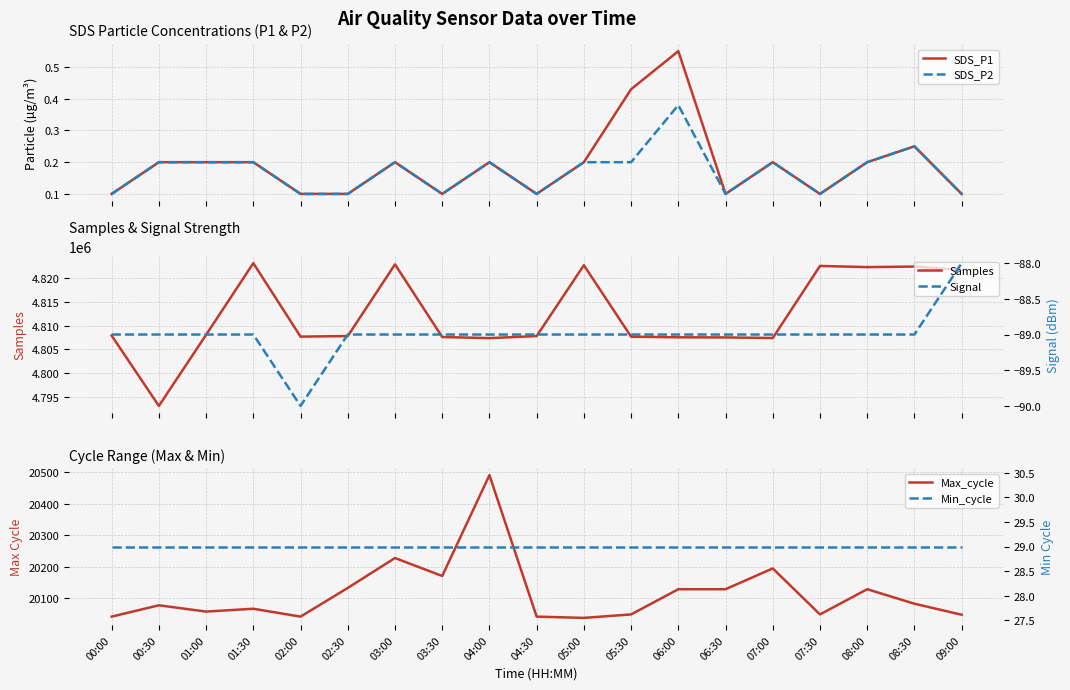

Between 02:30 and 08:30, which is larger?

08:30